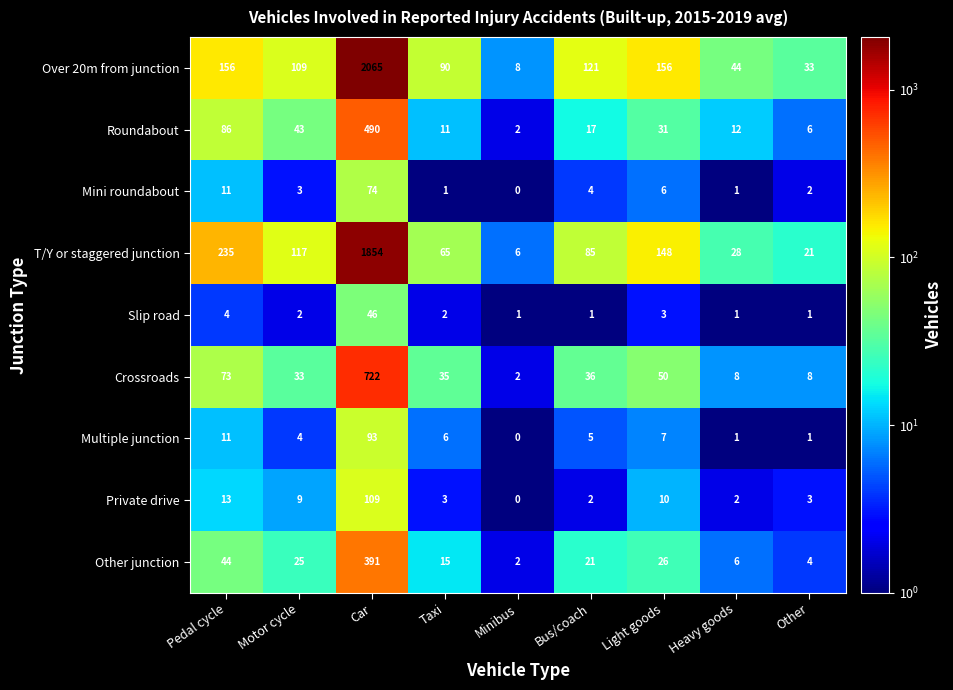

Is it true that Mini roundabout equals 1 at Heavy goods?

True